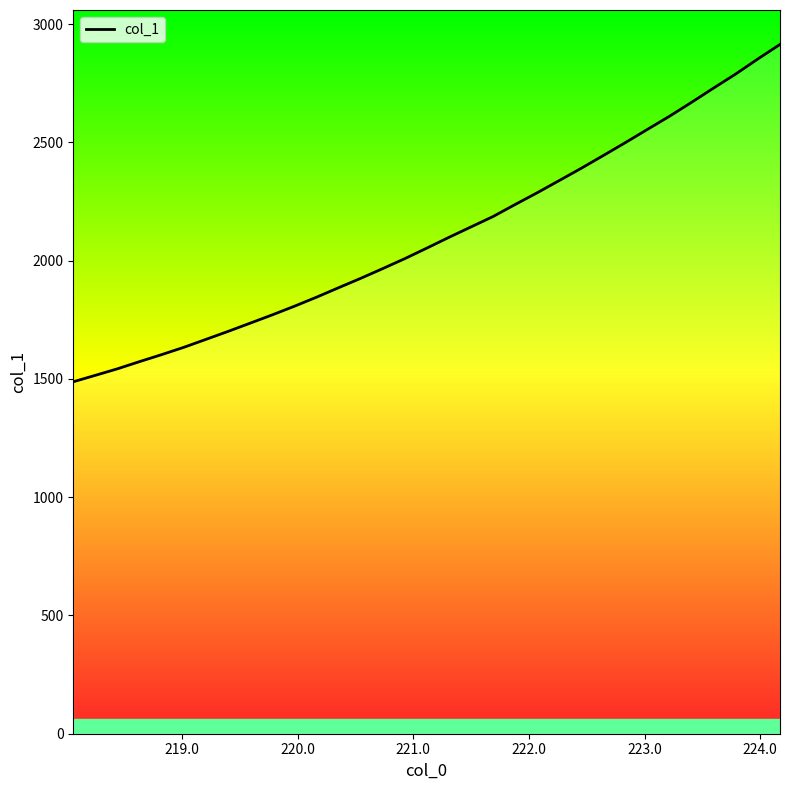

What is the difference between the maximum and minimum values?

1426.1